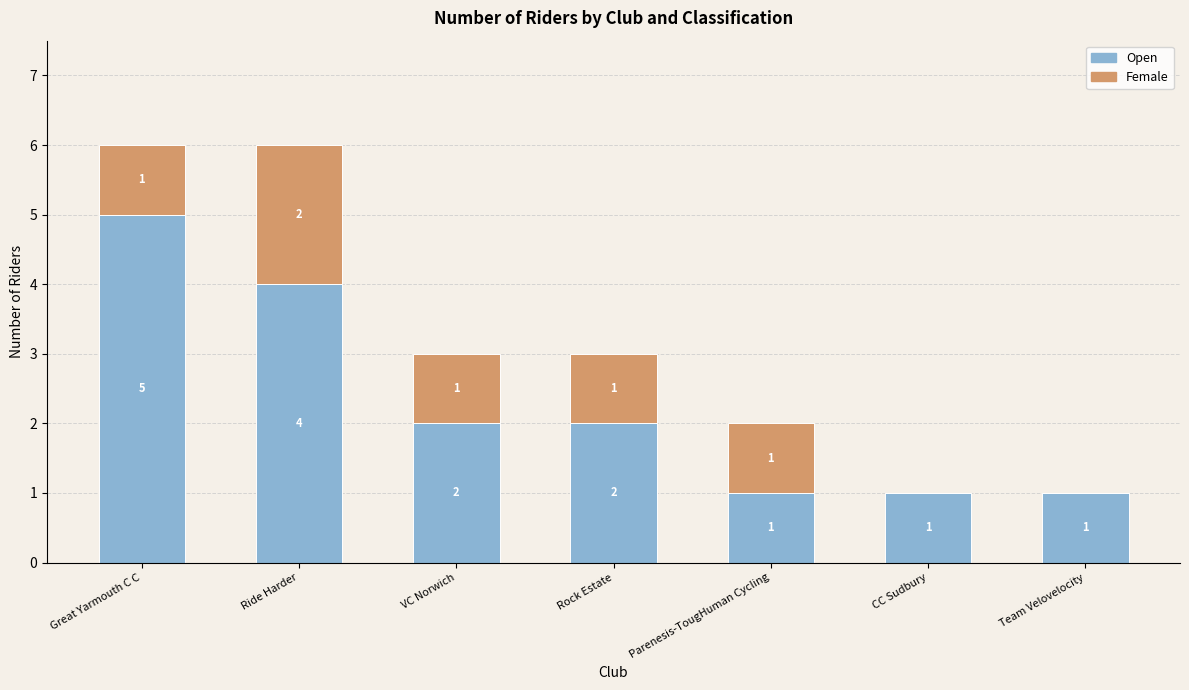

True or false: Open has a value of 2 at Rock Estate.

True